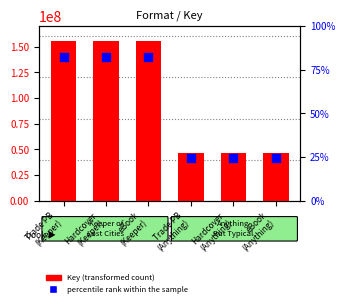

Which series has the largest Y range (max minus min)?

Key (transformed count)